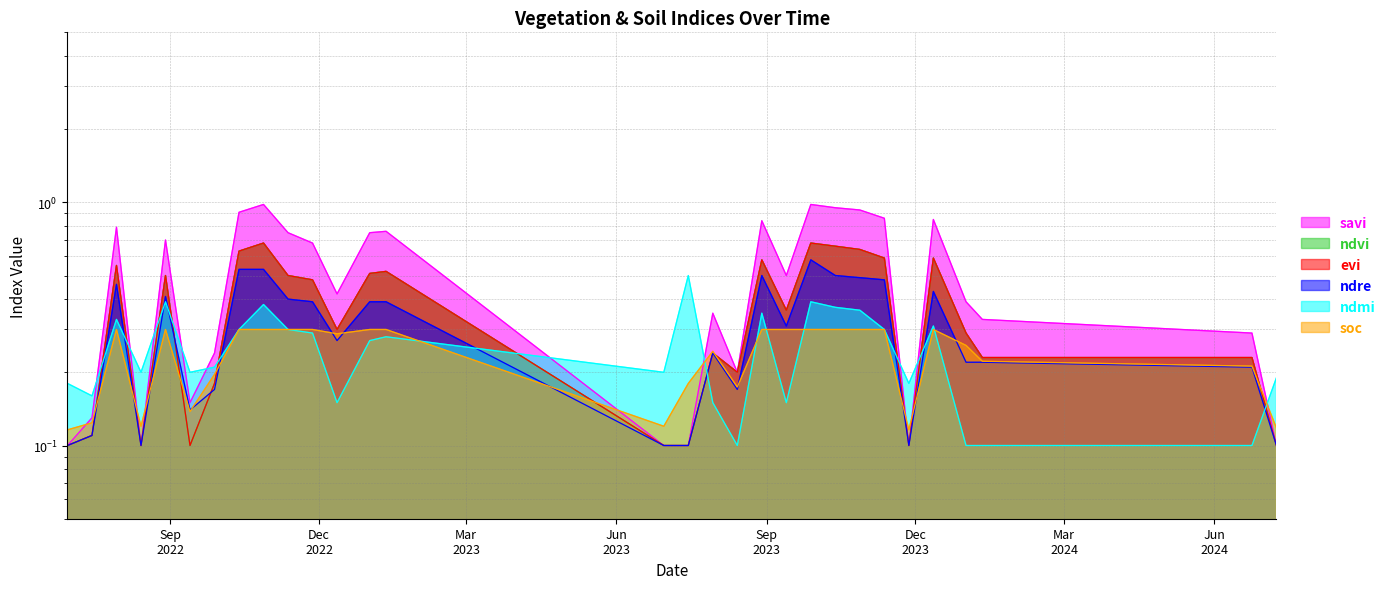

Which has a higher value, 24-06-2024 or 13-10-2022?

13-10-2022